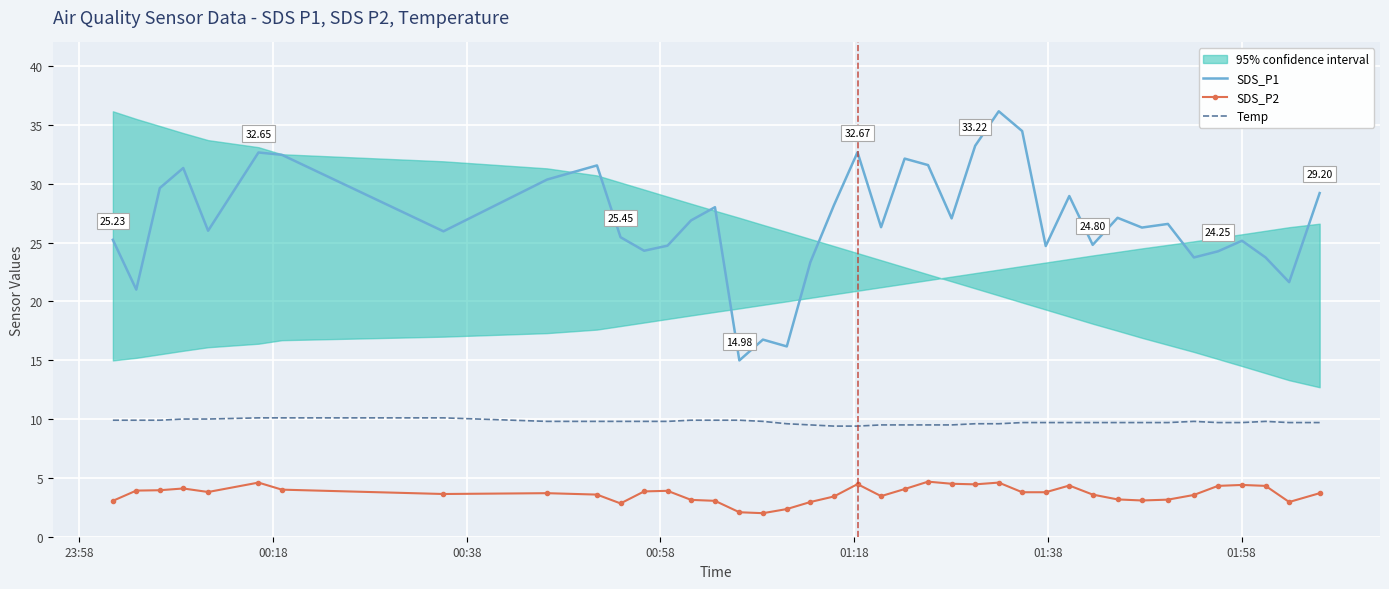

How many lines are shown in the chart?

3